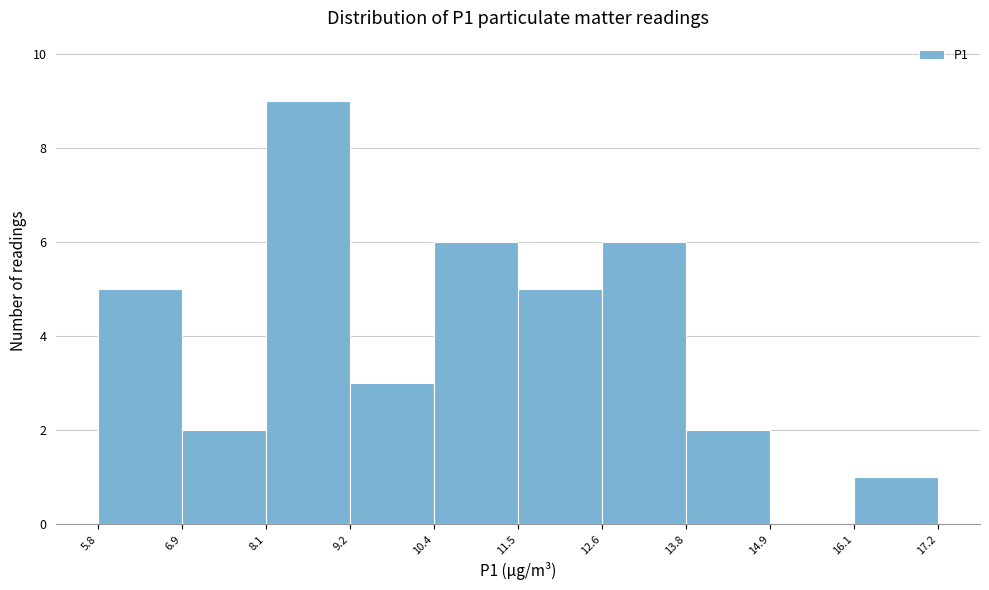

How tall is the bar that spans 12.6 to 13.8 on the x-axis? The values are not printed on the chart, so give them approximately, as read against the axis.

6